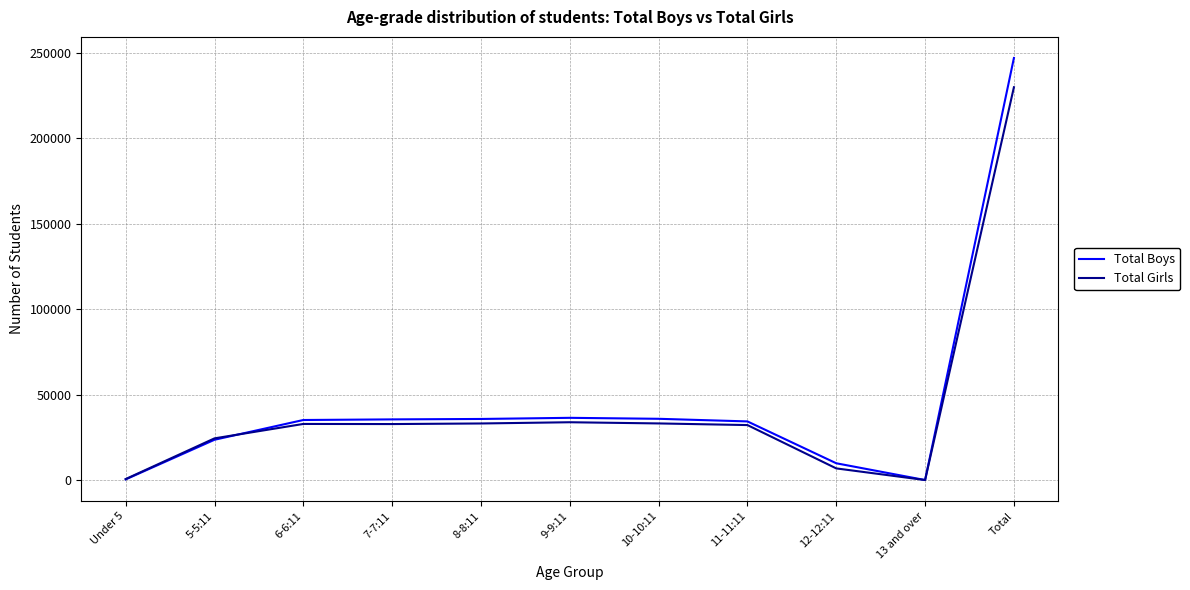

What is the difference between the Total Boys values at 5-5:11 and 9-9:11?

12835